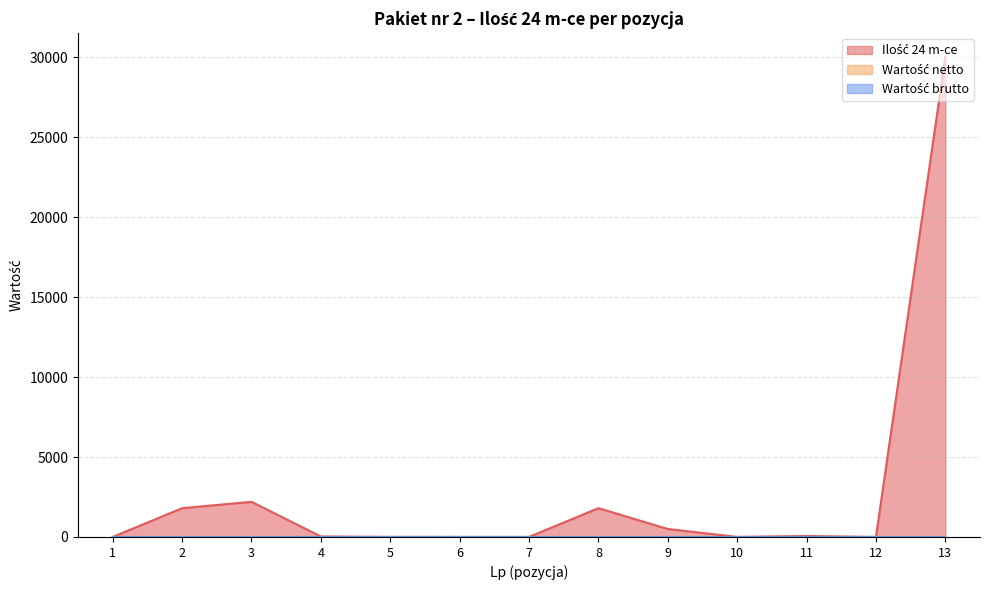

Rank the categories by Ilość 24 m-ce value from highest to lowest.

13, 3, 2, 8, 9, 11, 4, 5, 6, 7, 10, 1, 12